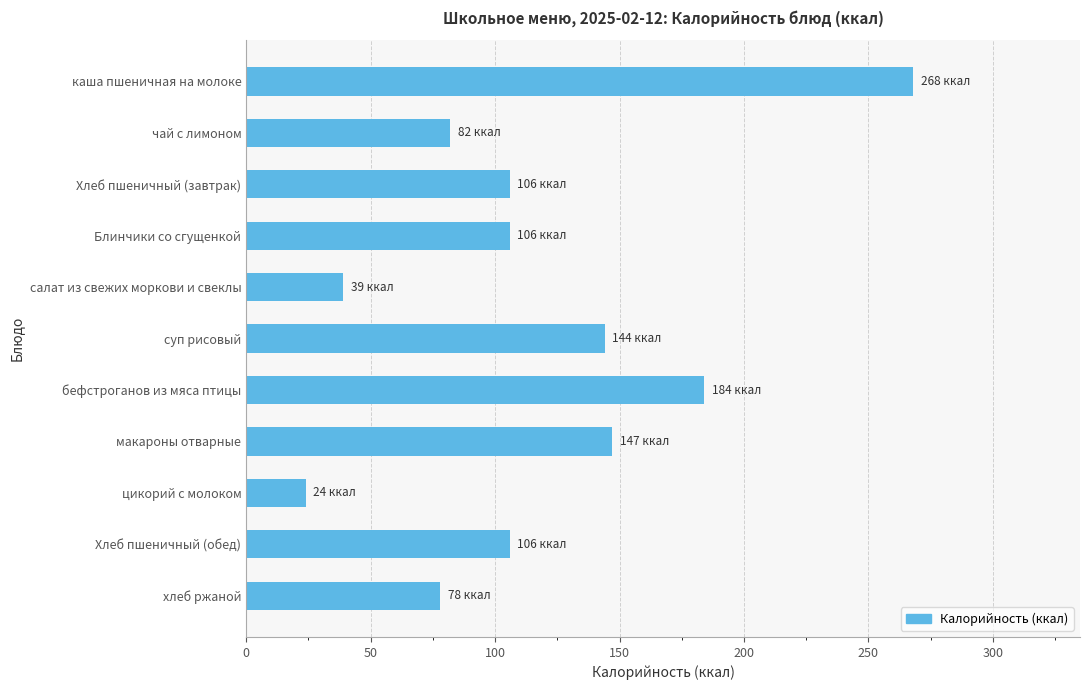

What is the value of the 7th bar from the top?

184